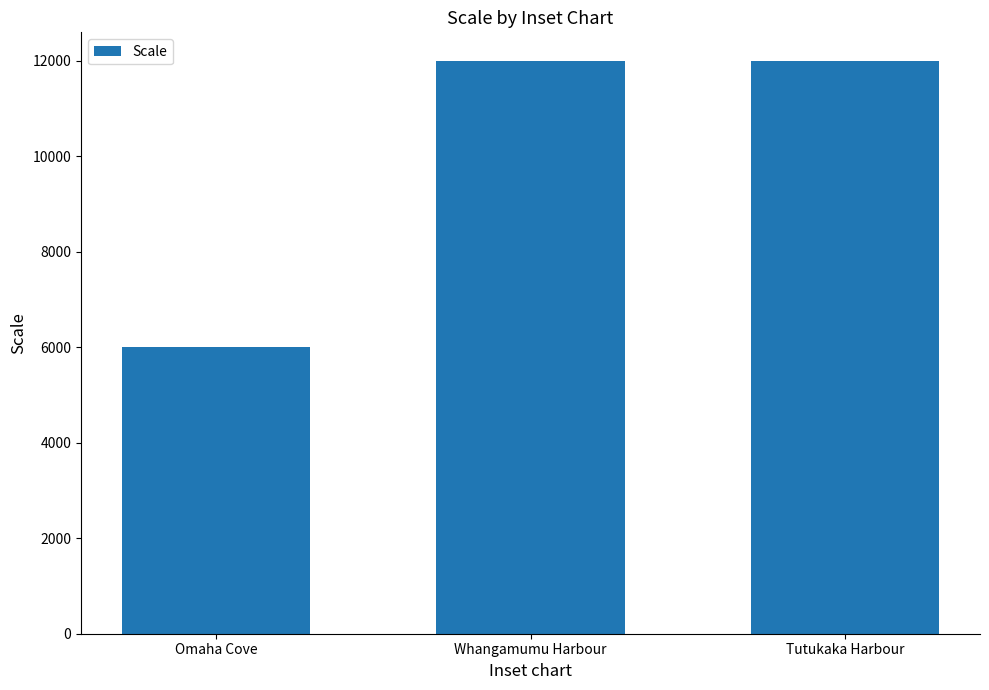

What is the ratio of the value at Whangamumu Harbour to the value at Omaha Cove?

2.0